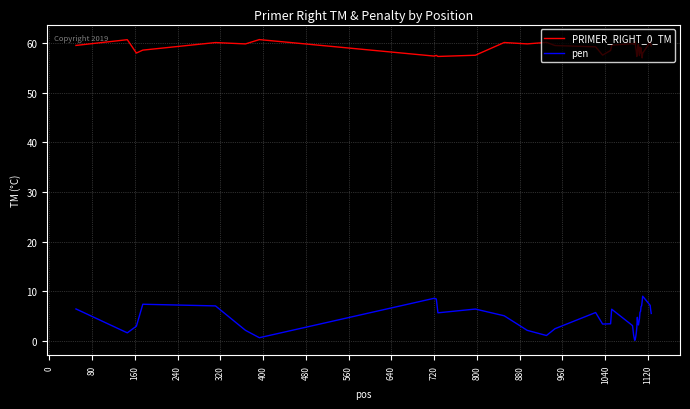

What is the maximum value for PRIMER_RIGHT_0_TM?

60.7